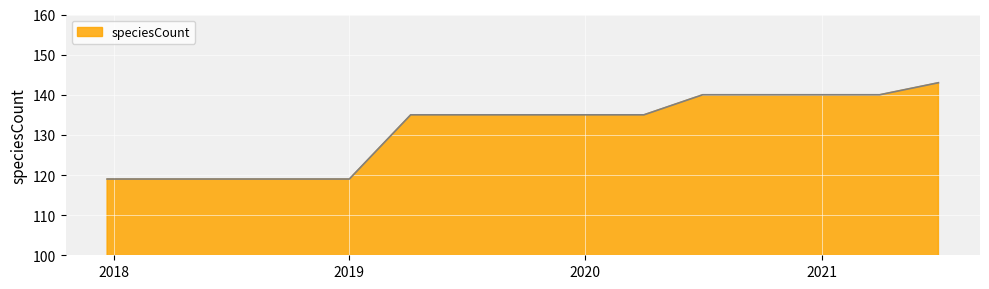

What is the smallest value displayed?

119